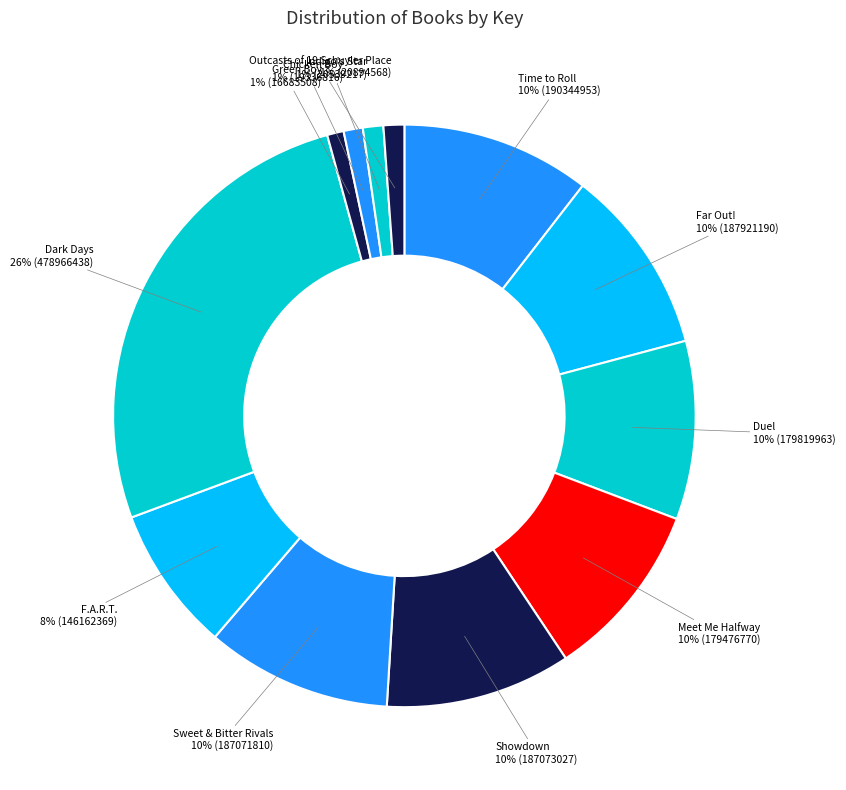

Combined, do Showdown and Indigo's Star account for over 50%?

No